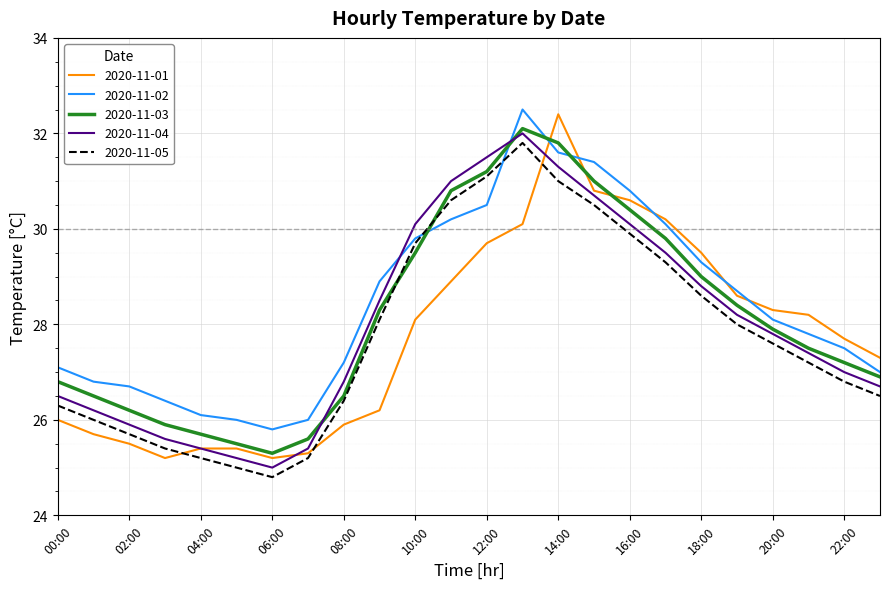

What is the difference between the maximum and minimum values in the 2020-11-04 series?

7.0